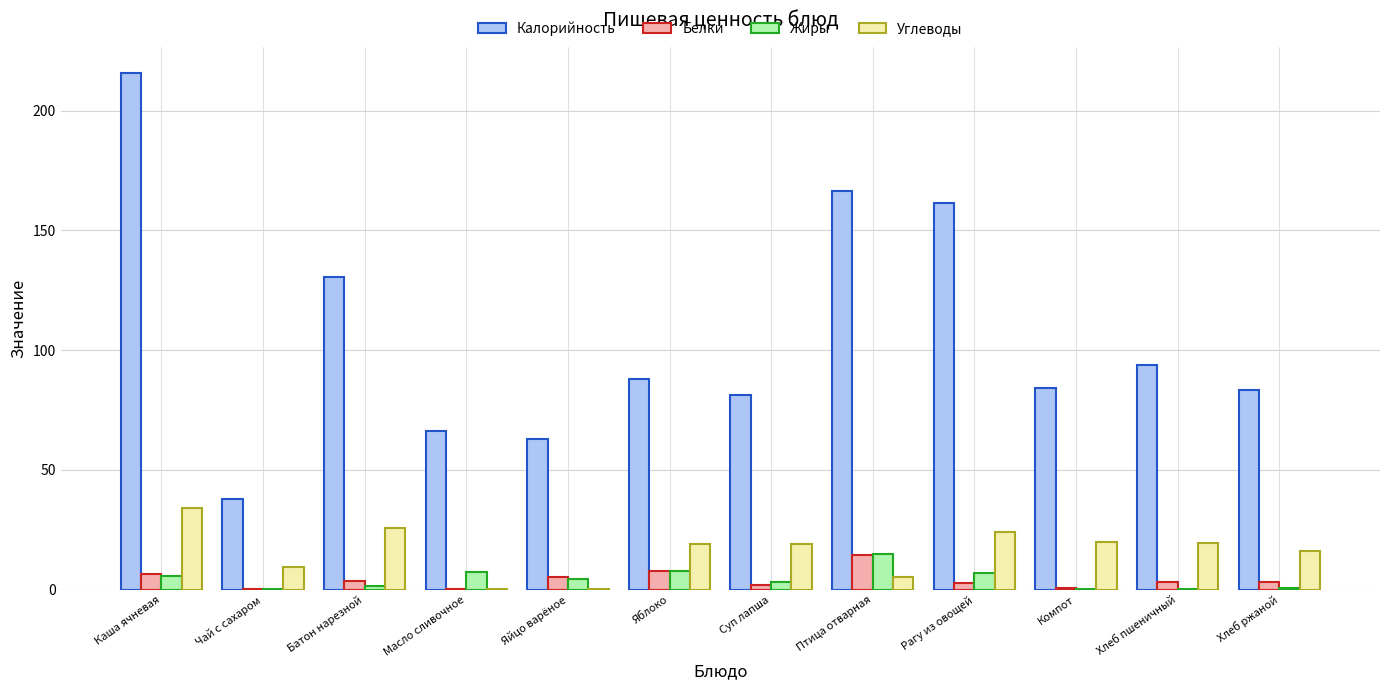

Which series has the largest total across all categories?

Калорийность